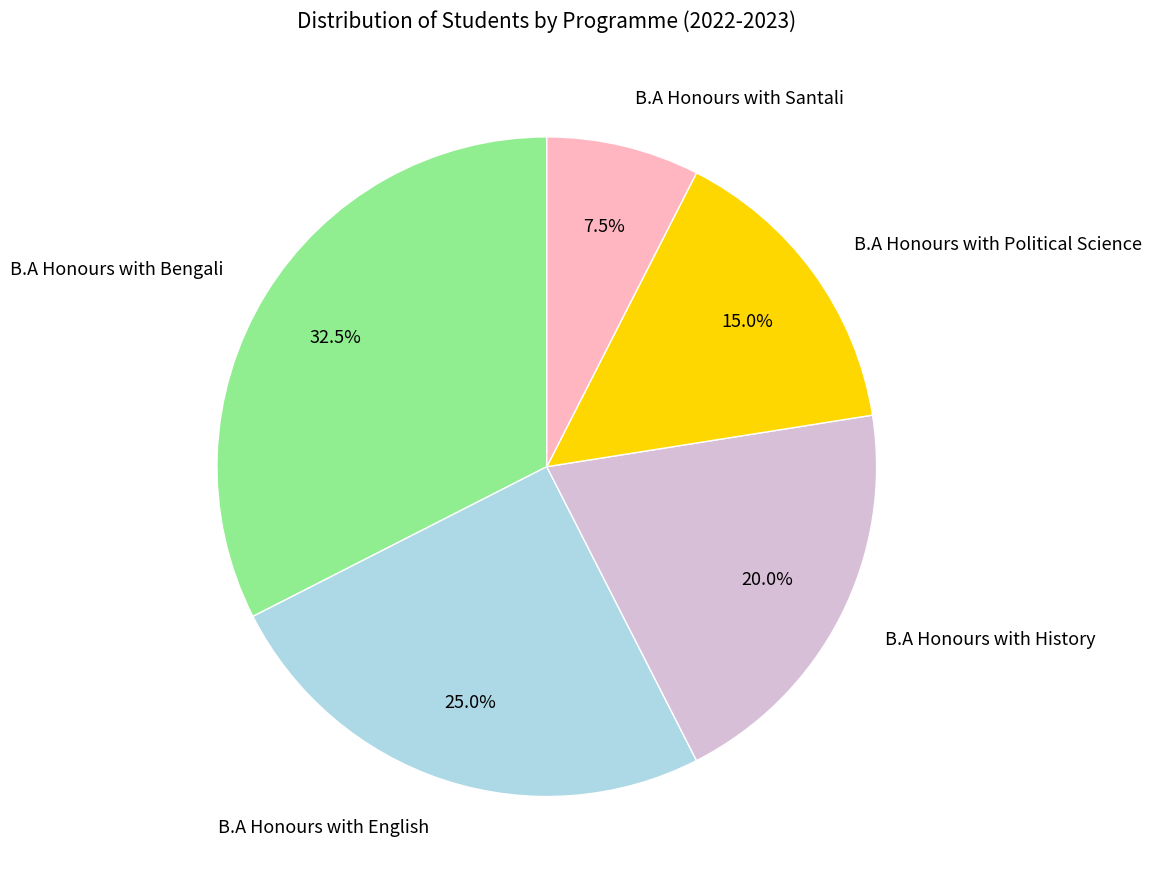

To the nearest percent, what is the average slice percentage?

20%